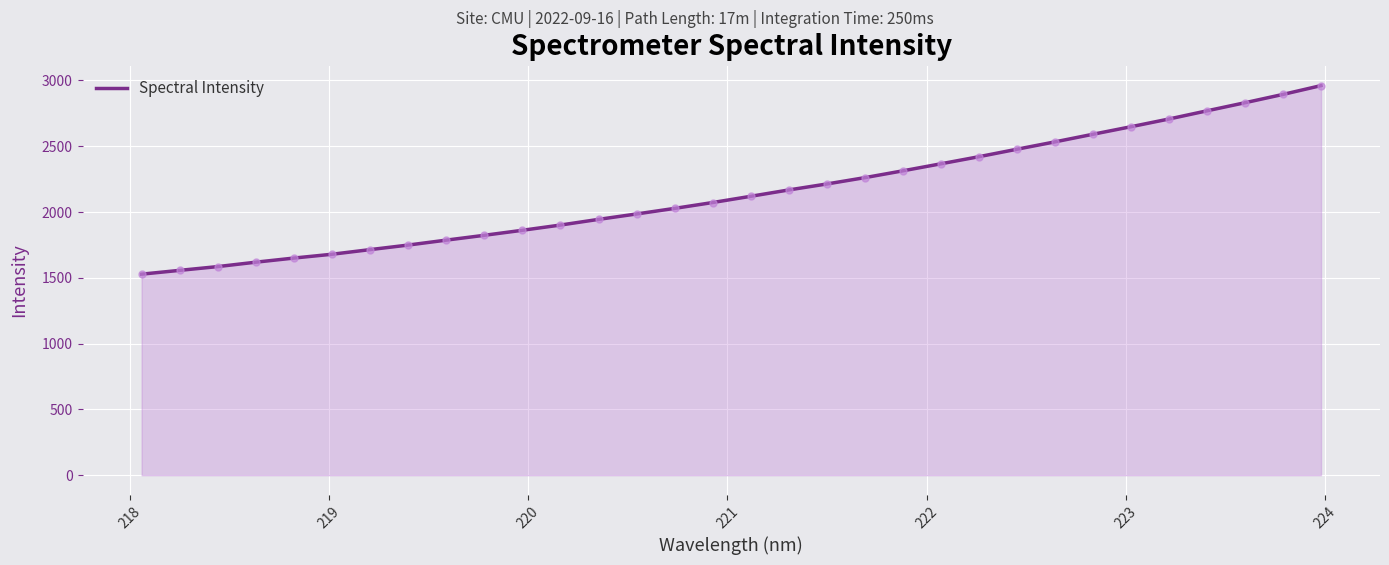

What is the smallest value displayed?

1527.8